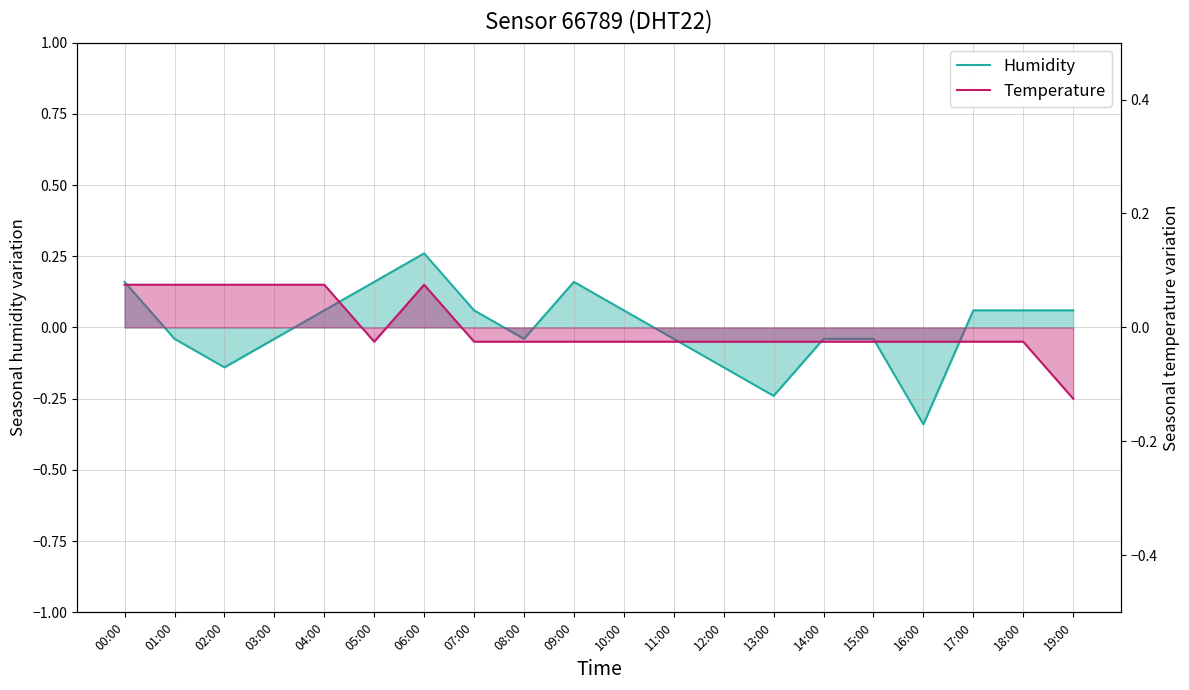

What is the spread (max minus min) of values at 10:00?

0.1